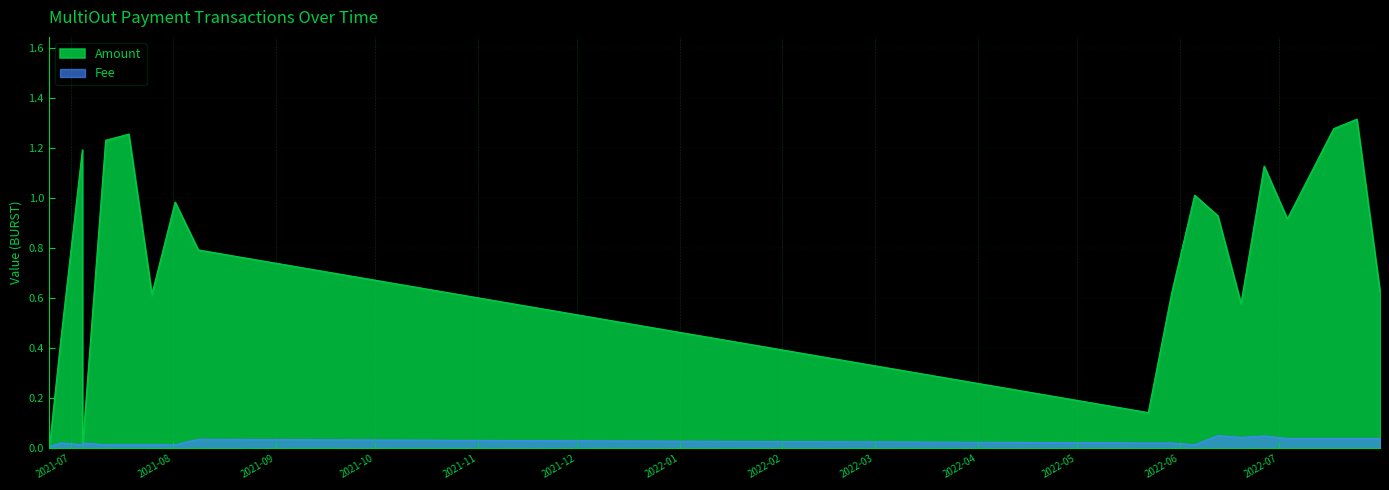

What is the label of the 14th point from the left?

2022-06-05 12:01:14